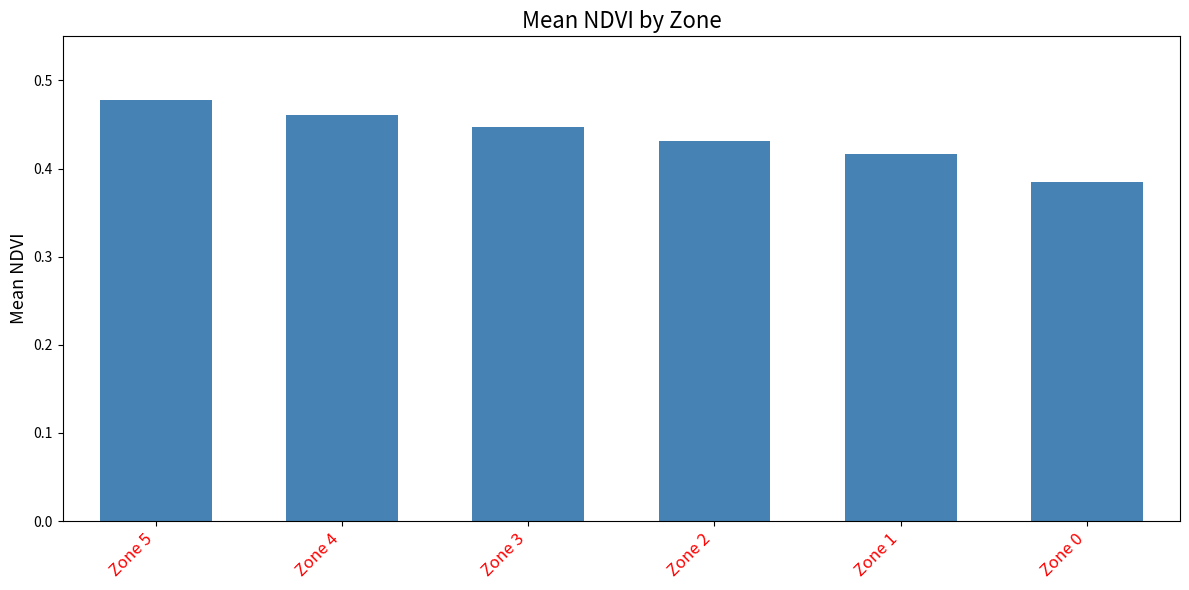

How many bars are there in total?

6